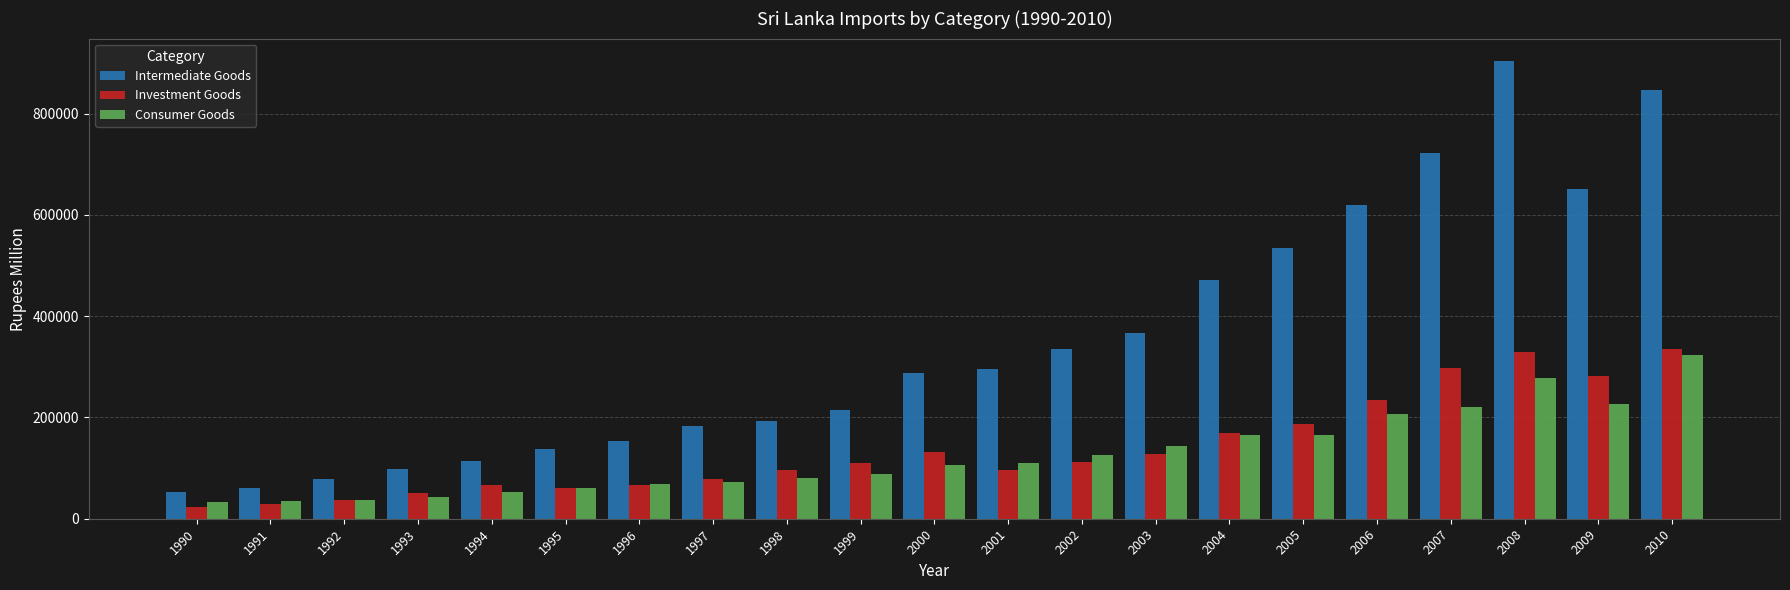

At how many categories does at least one series exceed 33153?

21